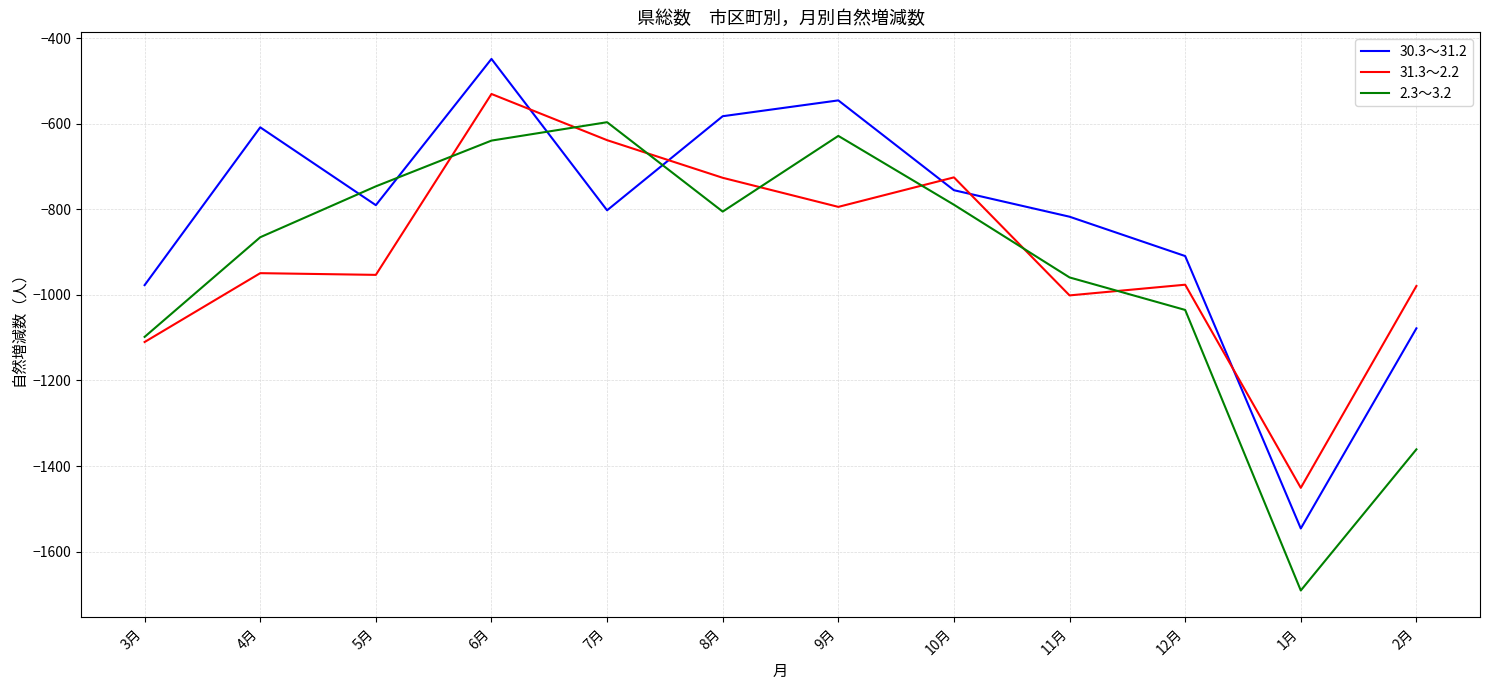

True or false: 30.3～31.2 has more than 0 interior local peaks.

True